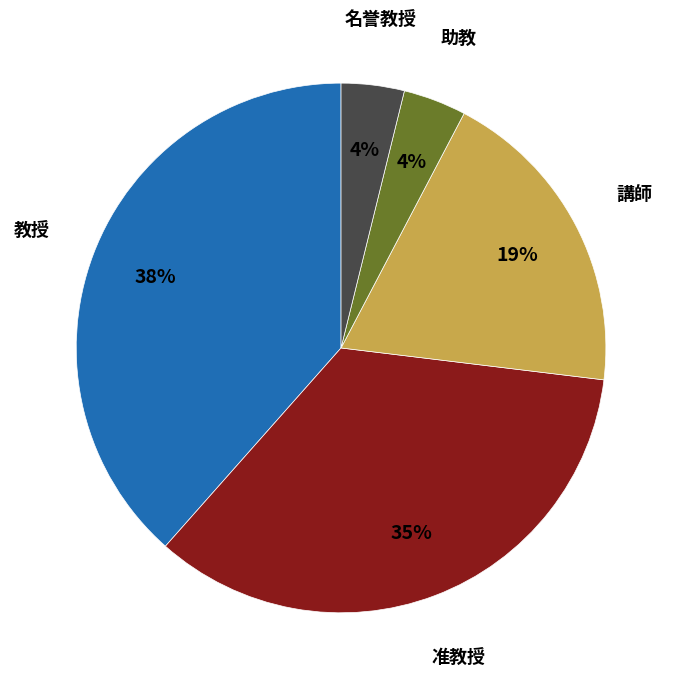

Is there any slice that represents more than half of the pie?

No